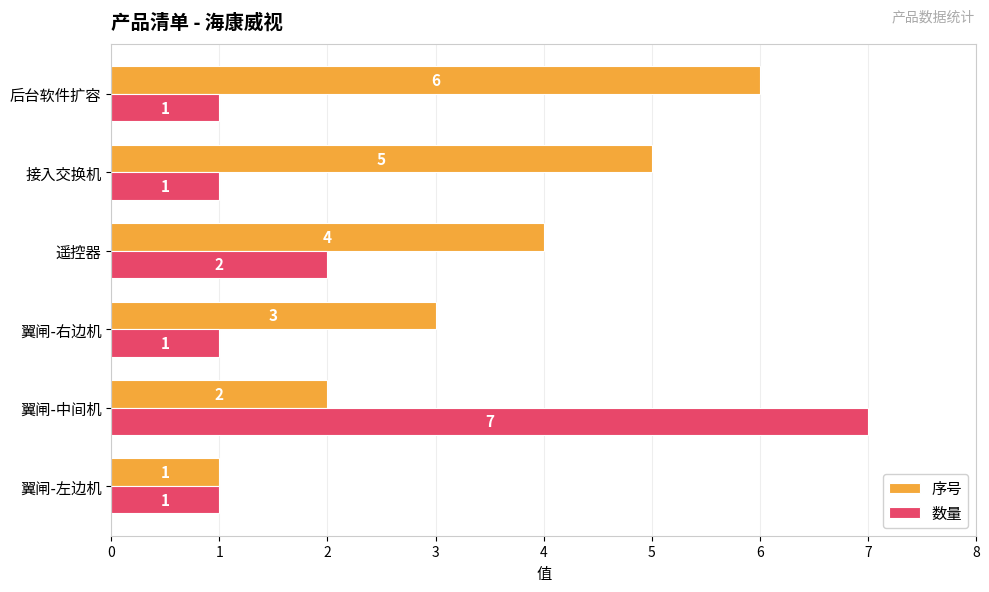

Which series has the largest total across all categories?

序号